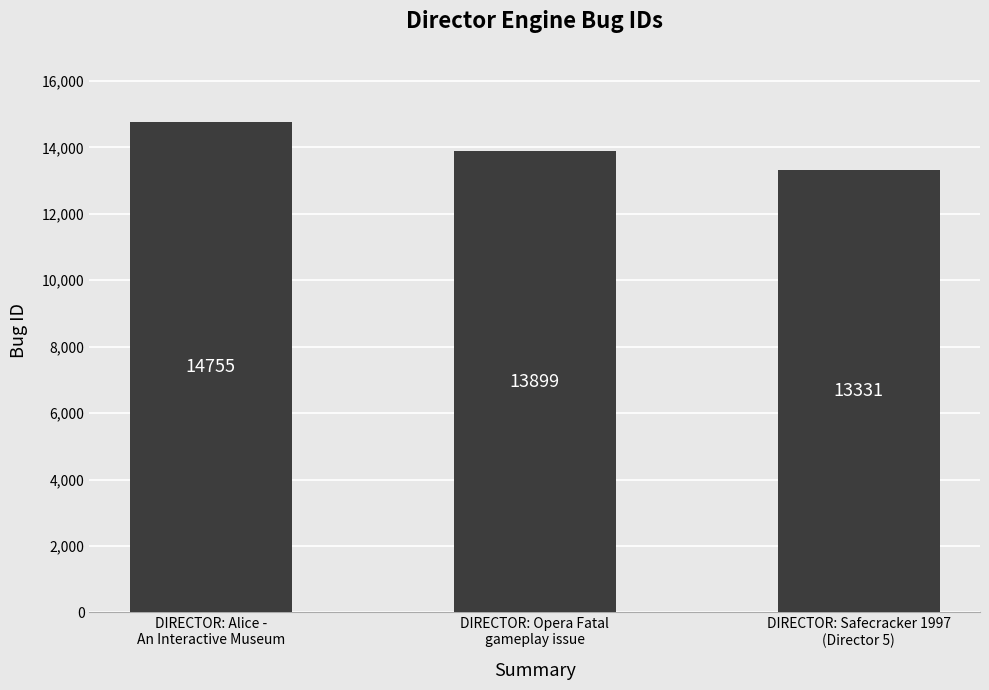

What is the smallest value displayed?

13331